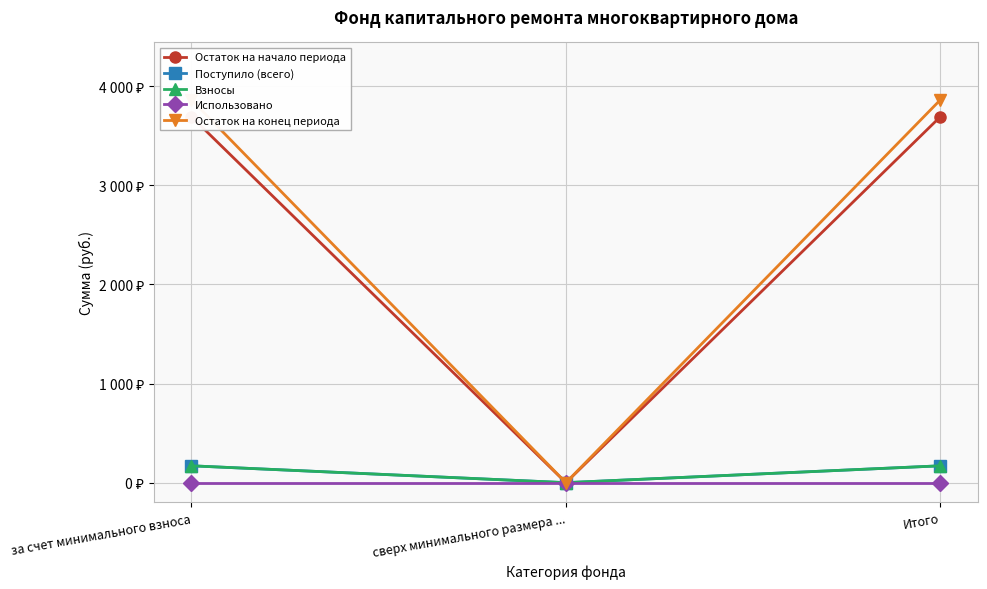

Does the chart display data point markers on the line(s)?

Yes